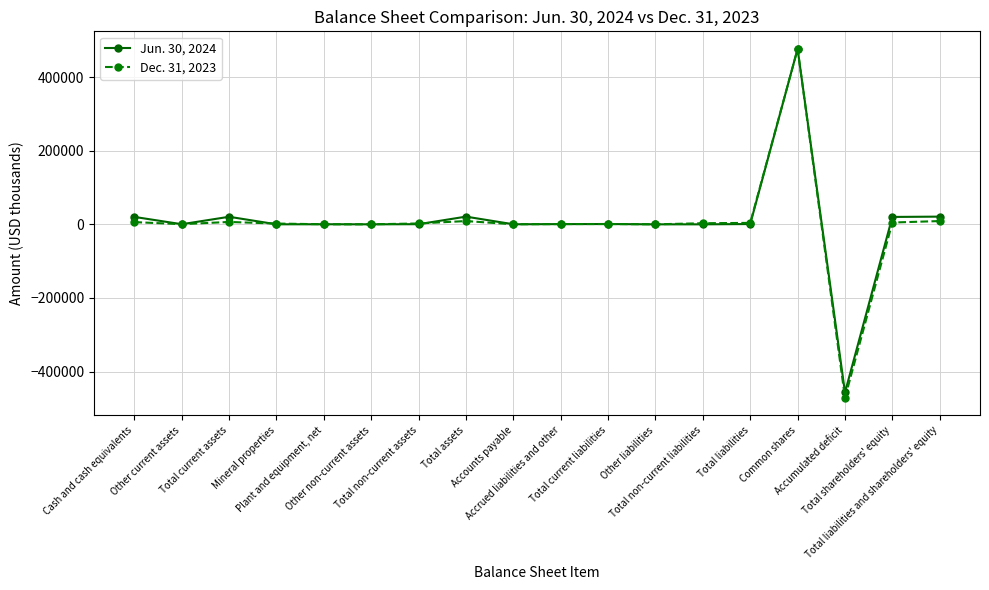

Which series has the widest spread of values?

Dec. 31, 2023